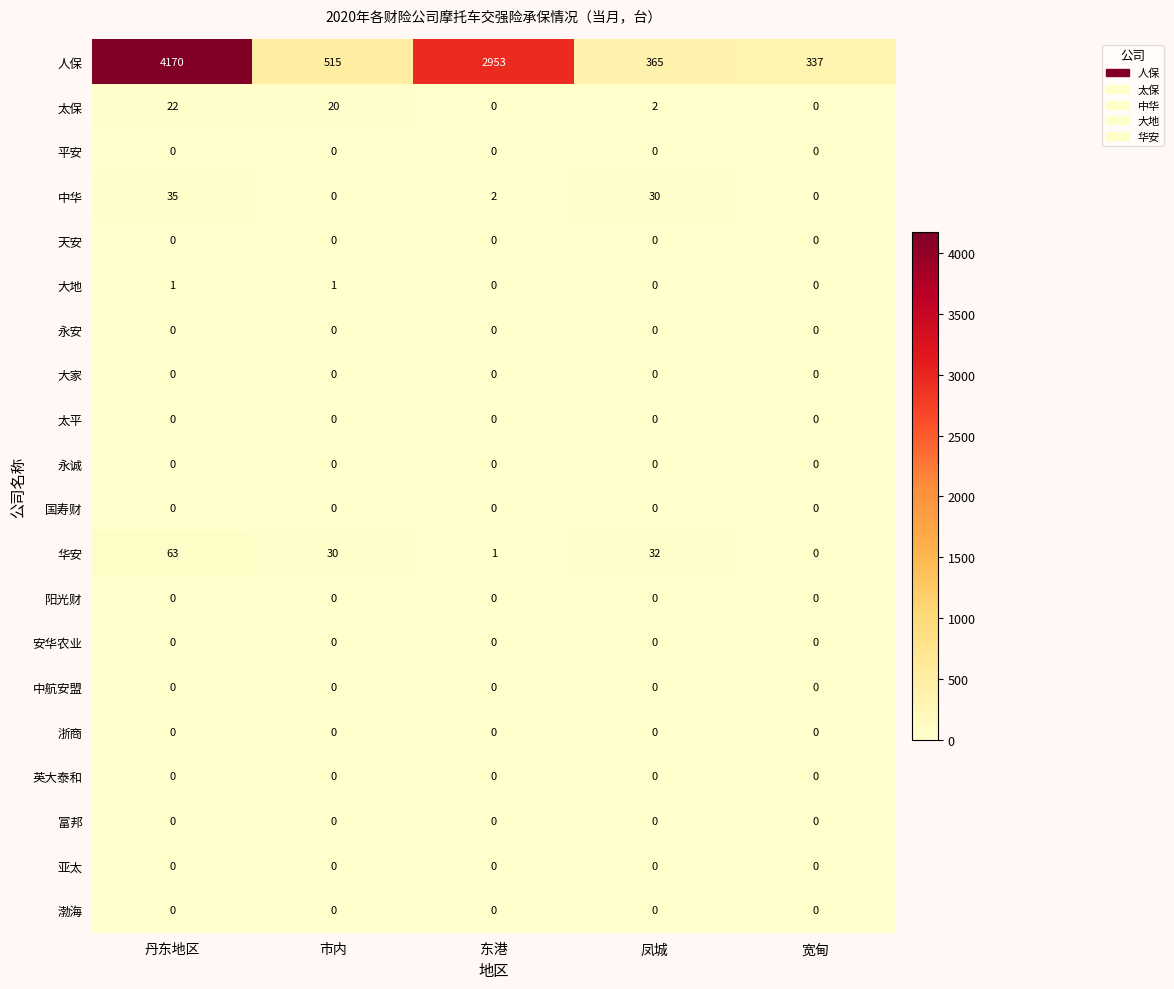

What is the spread (max minus min) of values at 宽甸?

337